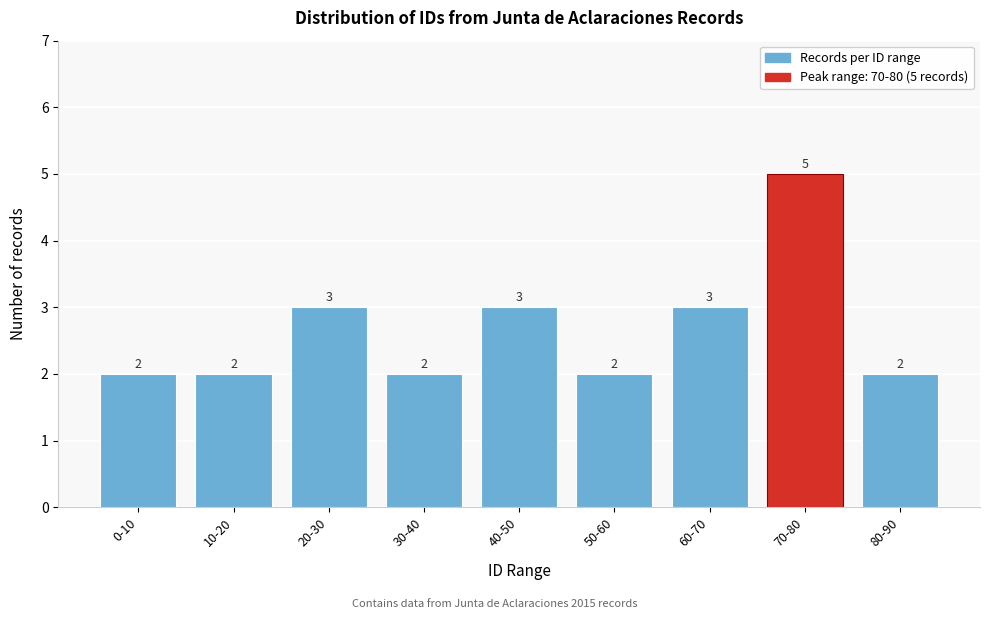

Reading left to right, what are all the values shown in this chart?

0-10=2	10-20=2	20-30=3	30-40=2	40-50=3	50-60=2	60-70=3	70-80=5	80-90=2